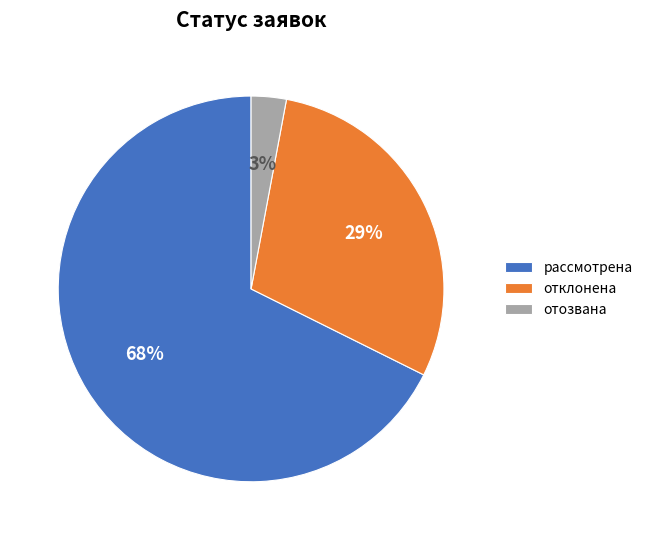

To the nearest percent, what percentage of the pie is отклонена?

29%